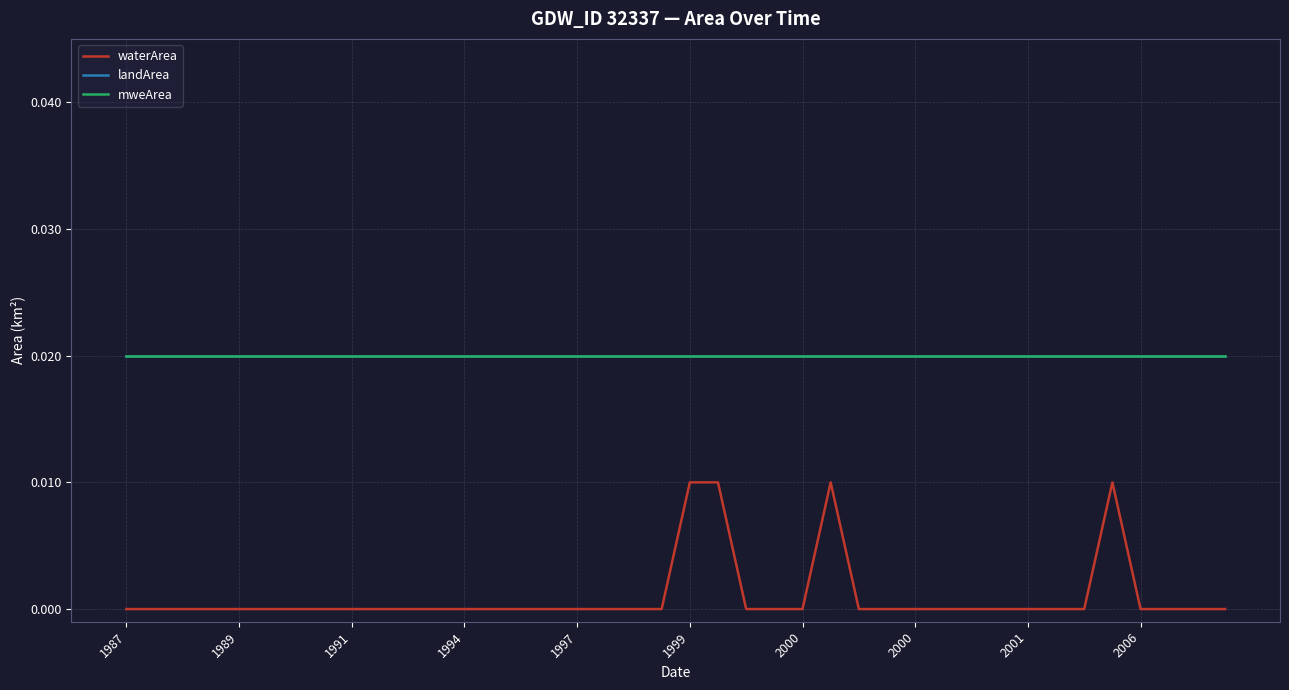

Does the chart display data point markers on the line(s)?

No